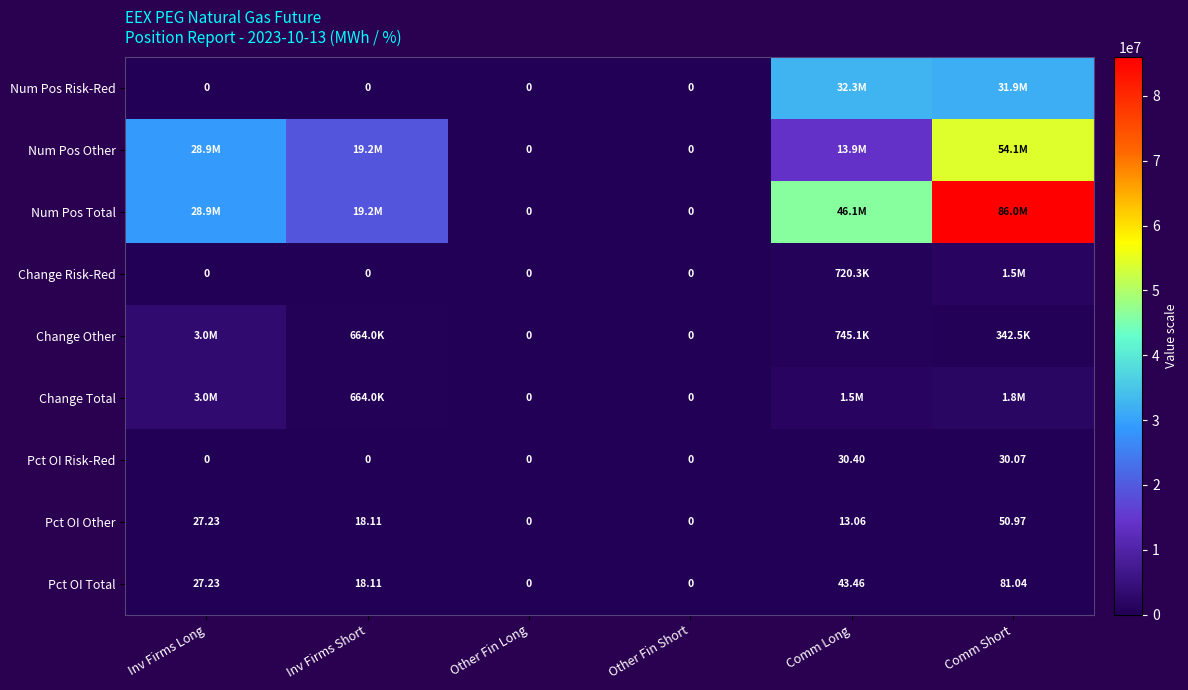

What is the spread (max minus min) of values at Comm Long?

46130590.9